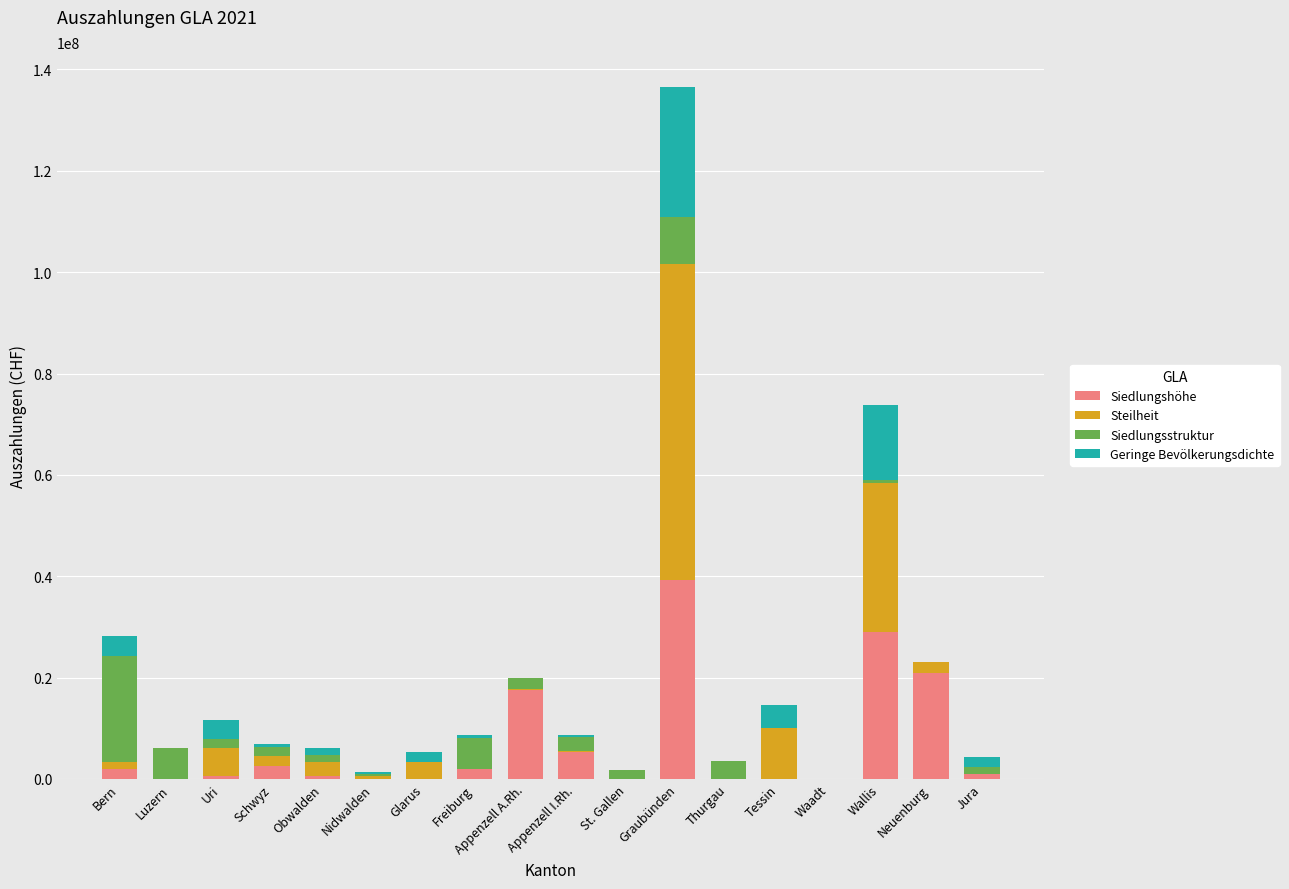

What is the approximate value of Siedlungshöhe at Schwyz?

2498233.4